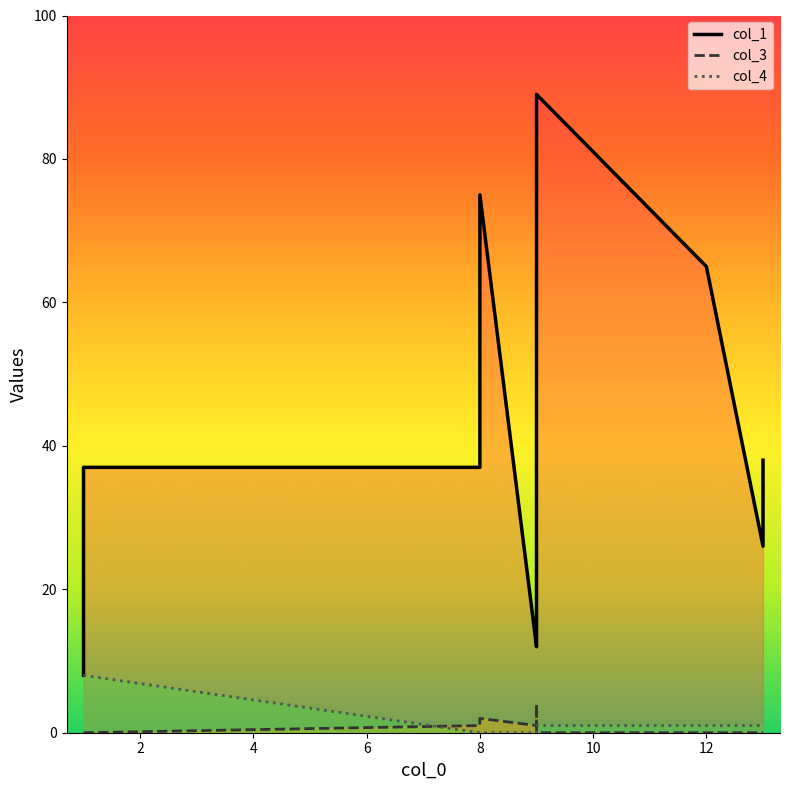

At which category does col_1 reach its first local peak?

8